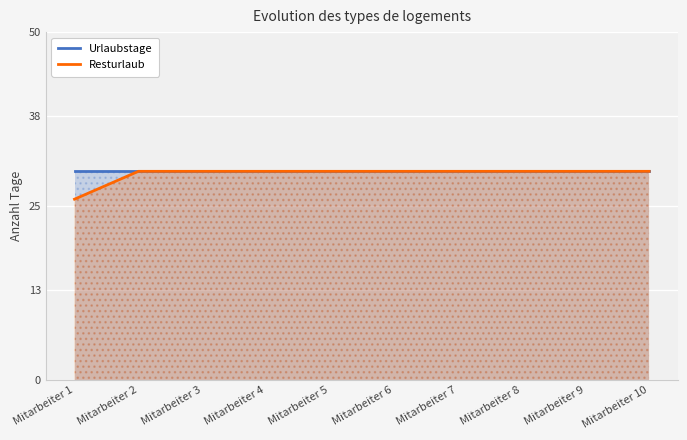

True or false: Resturlaub and Urlaubstage cross at least once.

False